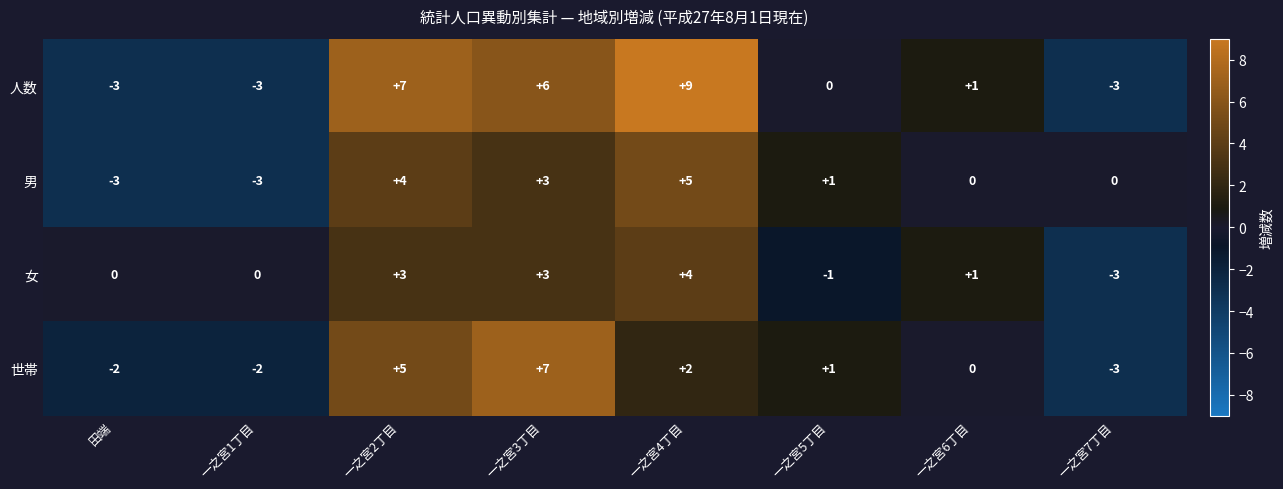

Is it true that 世帯 equals 2 at 一之宮3丁目?

False